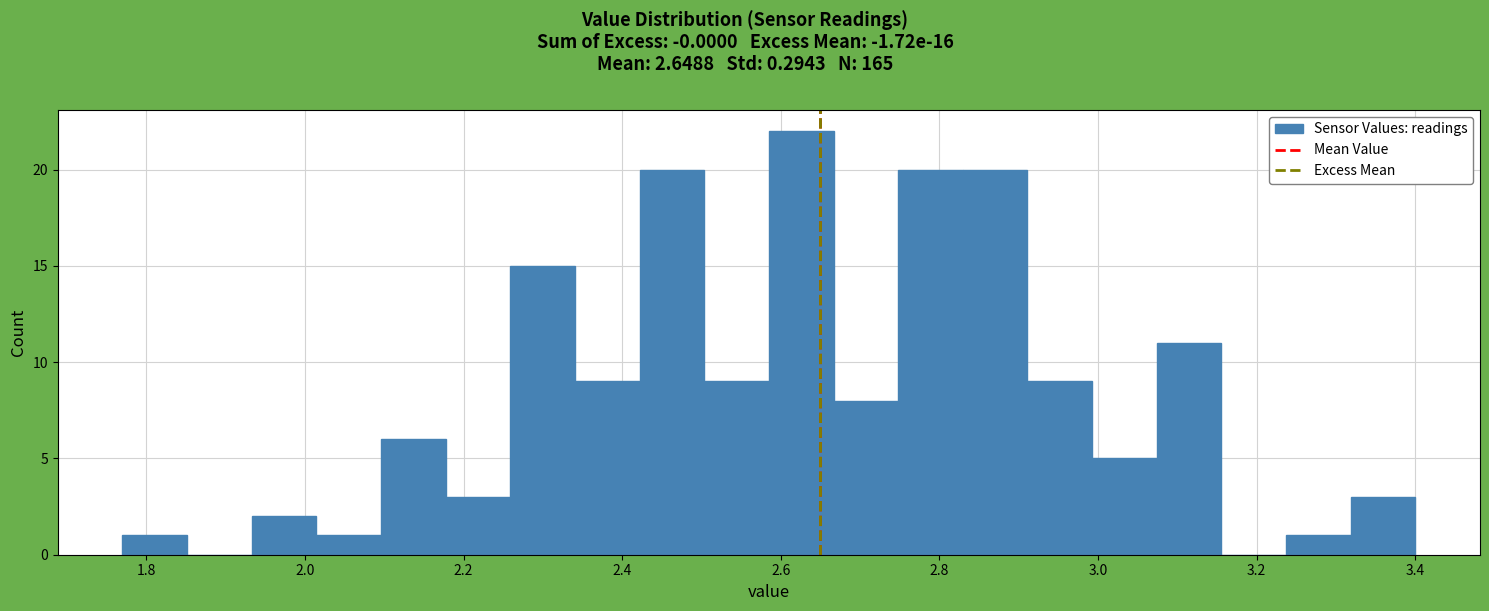

Reading left to right, list every bar in this chart as the range it spans on the x-axis followed by its height. Neither the bar edges nor the heights are printed on the chart, so give them approximately, as read against the axes.

1.78 to 1.86: 1
1.86 to 1.94: 0
1.94 to 2.02: 2
2.02 to 2.10: 1
2.10 to 2.18: 6
2.18 to 2.26: 3
2.26 to 2.34: 15
2.34 to 2.42: 9
2.42 to 2.50: 20
2.50 to 2.58: 9
2.58 to 2.66: 22
2.66 to 2.74: 8
2.74 to 2.82: 20
2.82 to 2.92: 20
2.92 to 3.00: 9
3.00 to 3.08: 5
3.08 to 3.16: 11
3.16 to 3.24: 0
3.24 to 3.32: 1
3.32 to 3.40: 3